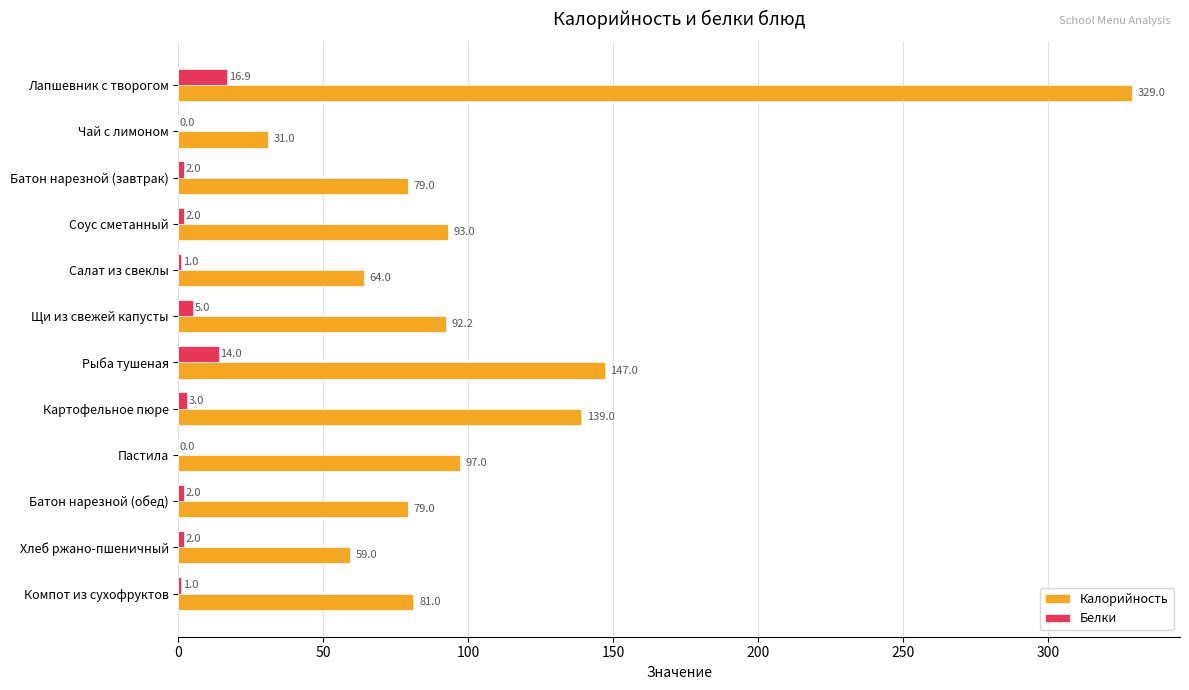

What is the sum of the Белки values at Соус сметанный and Салат из свеклы?

3.0